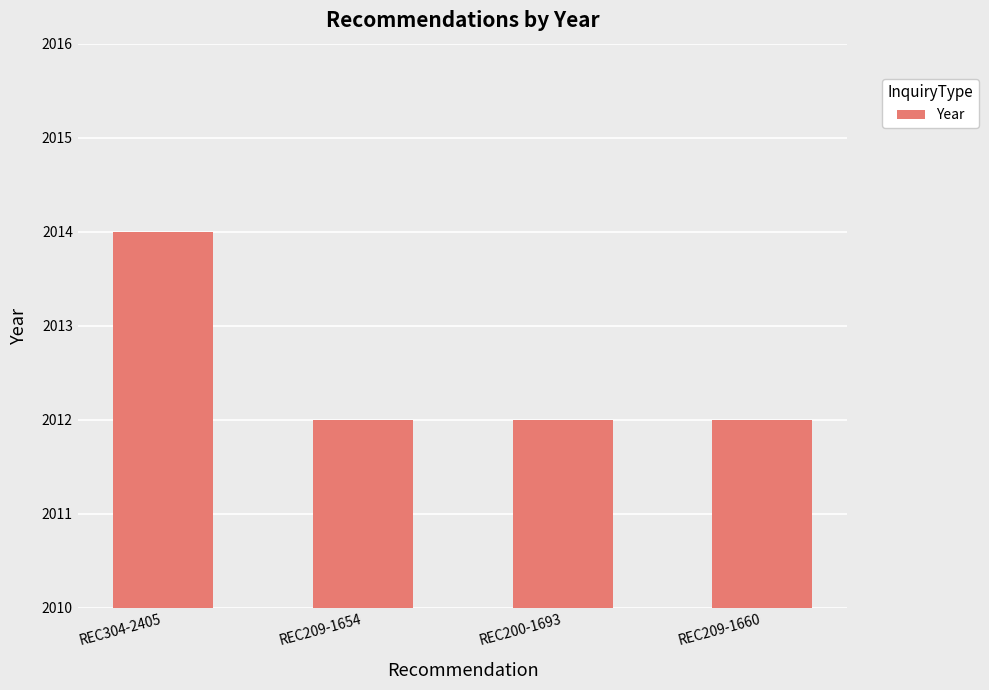

What is the label of the 3rd bar from the left?

REC200-1693